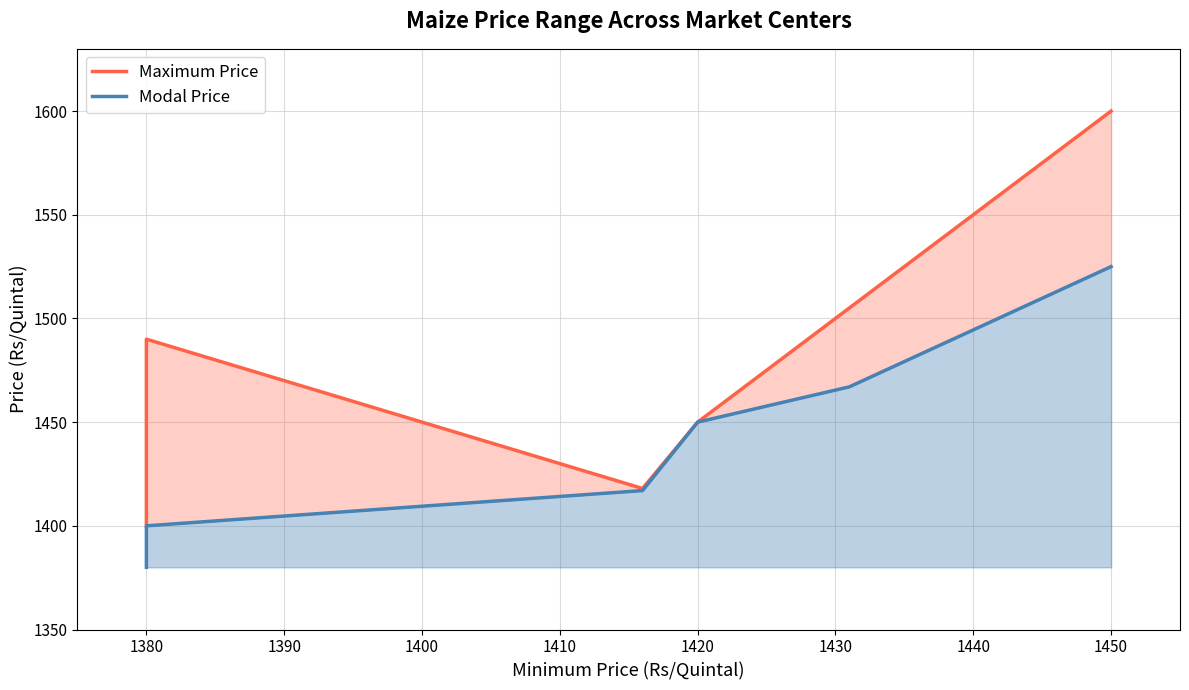

Does the chart have visible grid lines?

Yes